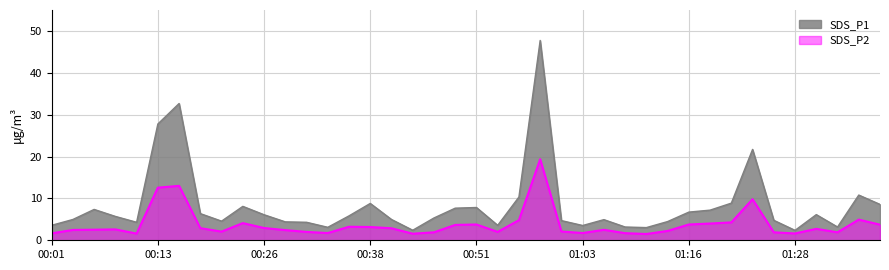

What are all the series names shown in the legend?

SDS_P1, SDS_P2